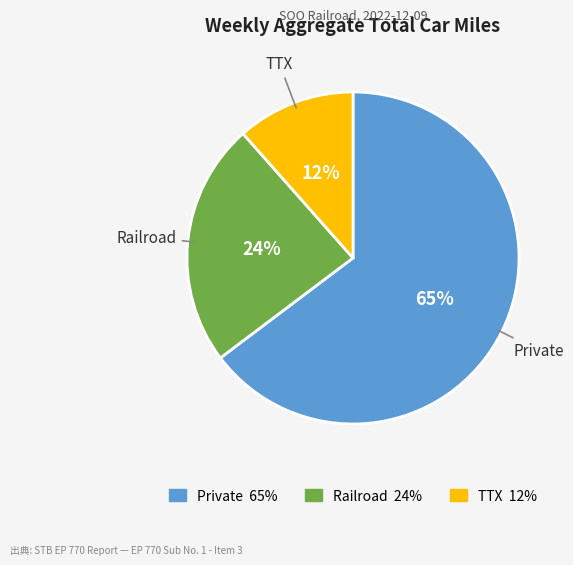

How many segments does this pie chart have?

3